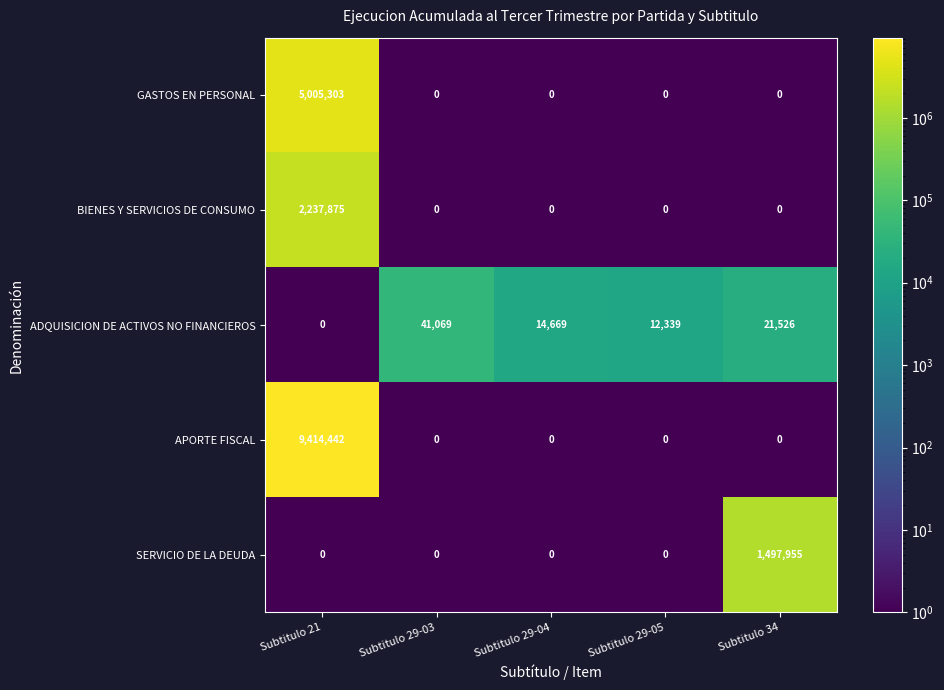

Reading left to right, what are all the values shown in this chart?

GASTOS EN PERSONAL: Subtitulo 21=5005303	Subtitulo 29-03=0	Subtitulo 29-04=0	Subtitulo 29-05=0	Subtitulo 34=0
BIENES Y SERVICIOS DE CONSUMO: Subtitulo 21=2237875	Subtitulo 29-03=0	Subtitulo 29-04=0	Subtitulo 29-05=0	Subtitulo 34=0
ADQUISICION DE ACTIVOS NO FINANCIEROS: Subtitulo 21=0	Subtitulo 29-03=41069	Subtitulo 29-04=14669	Subtitulo 29-05=12339	Subtitulo 34=21526
APORTE FISCAL: Subtitulo 21=9414442	Subtitulo 29-03=0	Subtitulo 29-04=0	Subtitulo 29-05=0	Subtitulo 34=0
SERVICIO DE LA DEUDA: Subtitulo 21=0	Subtitulo 29-03=0	Subtitulo 29-04=0	Subtitulo 29-05=0	Subtitulo 34=1497955